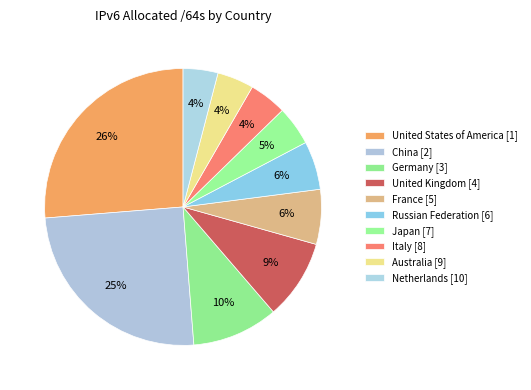

Is there a majority slice in this chart?

No